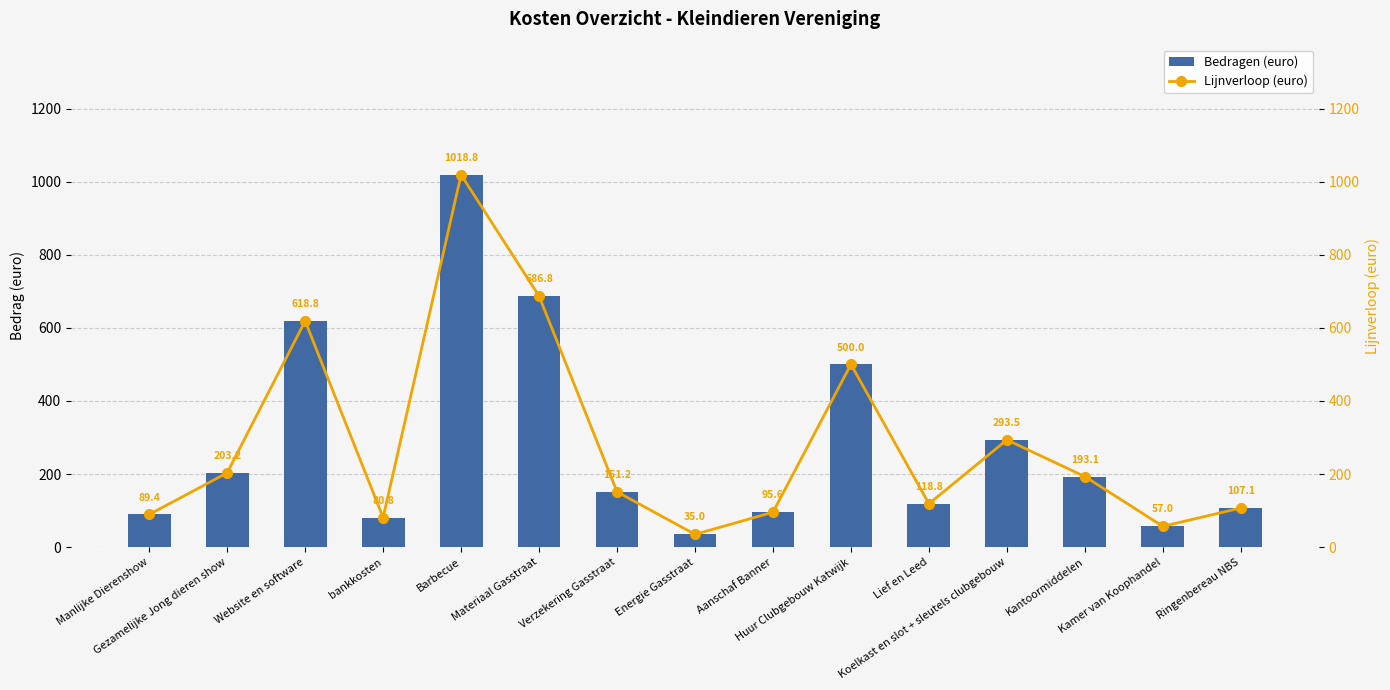

Is it true that Lijnverloop (euro) equals 913.0 at Website en software?

False